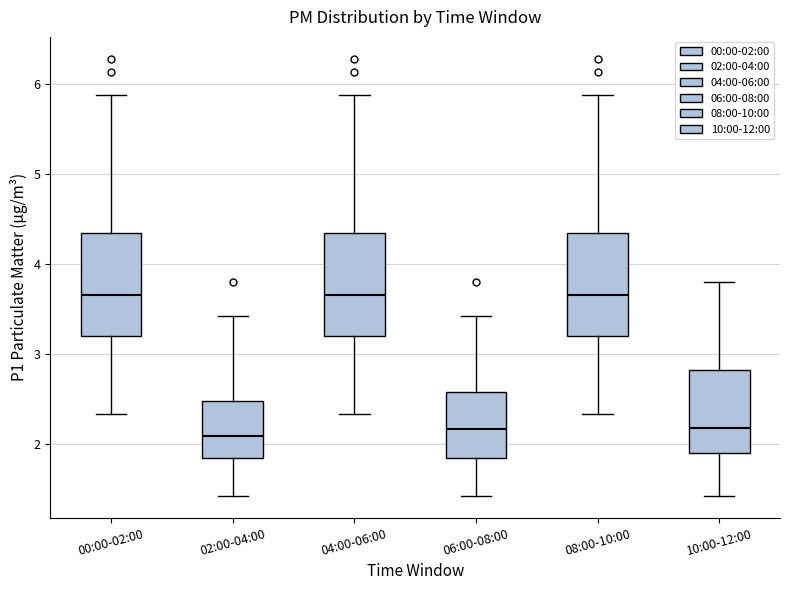

Where does the upper whisker of the box for 08:00-10:00 end on the y-axis? The values are not printed on the chart, so give them approximately, as read against the axis.

5.9